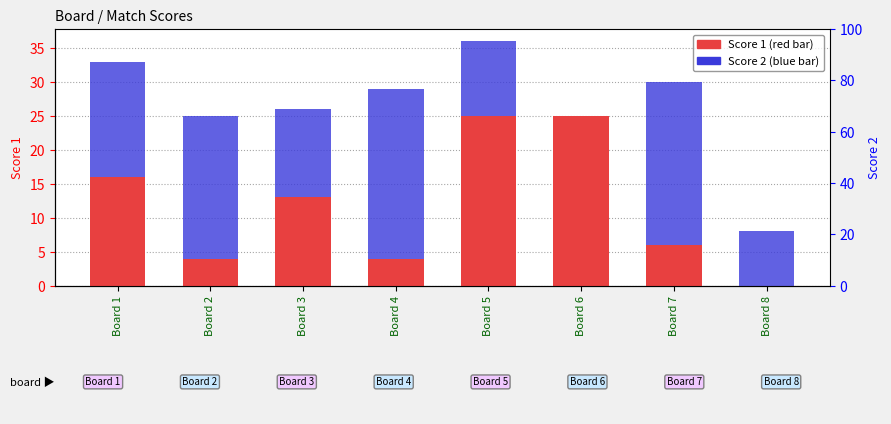

How many values in the Score 1 series are below 13?

4